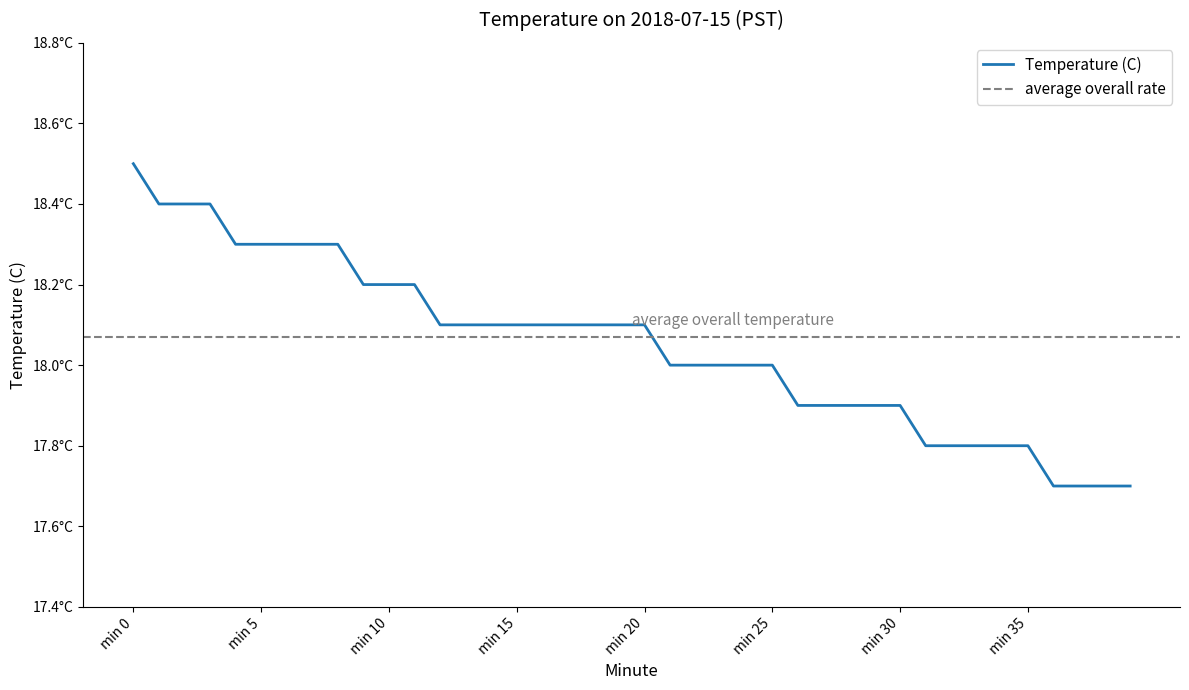

The chart shows a value of 17.7 at 37. True or false?

True